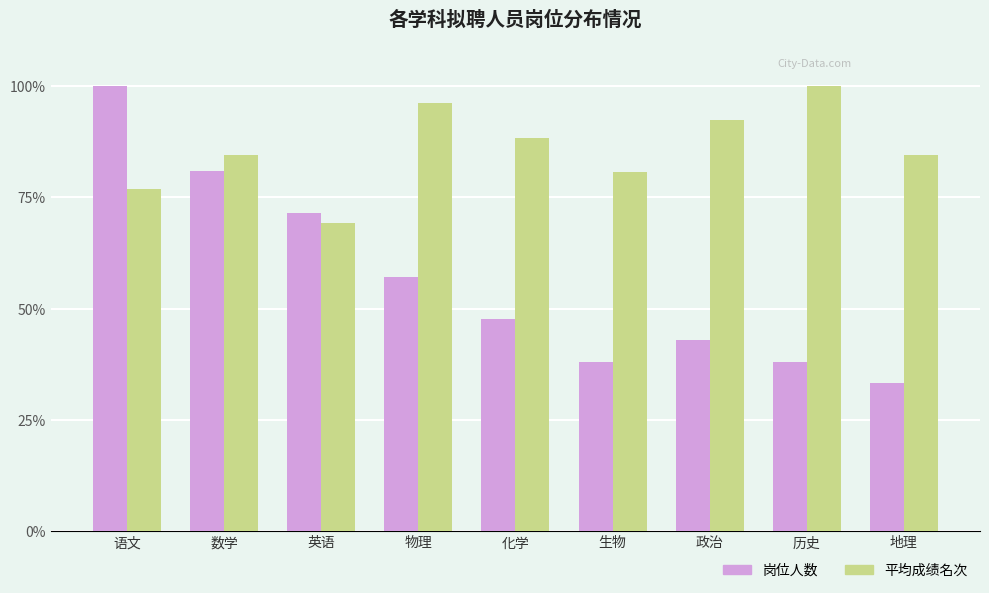

True or false: 岗位人数 has a value of 57.4 at 地理.

False